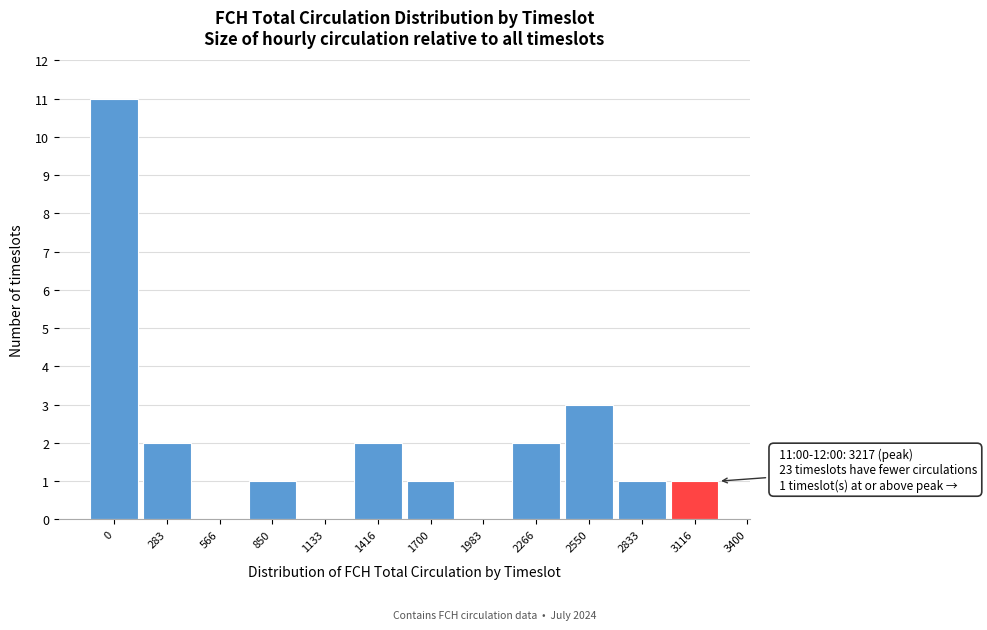

Reading left to right, list all the values displayed in this chart.

0=11	283=2	566=0	850=1	1133=0	1416=2	1700=1	1983=0	2266=2	2550=3	2833=1	3116=1